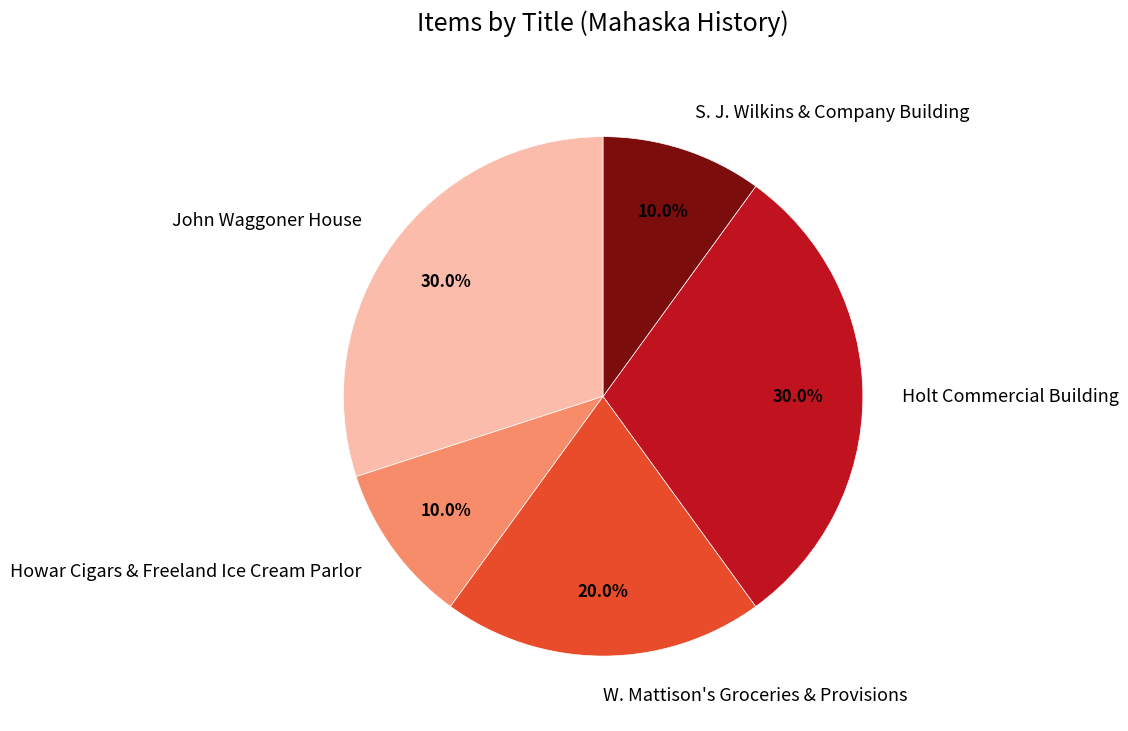

What percentage is the Holt Commercial Building slice, to the nearest percent?

30%